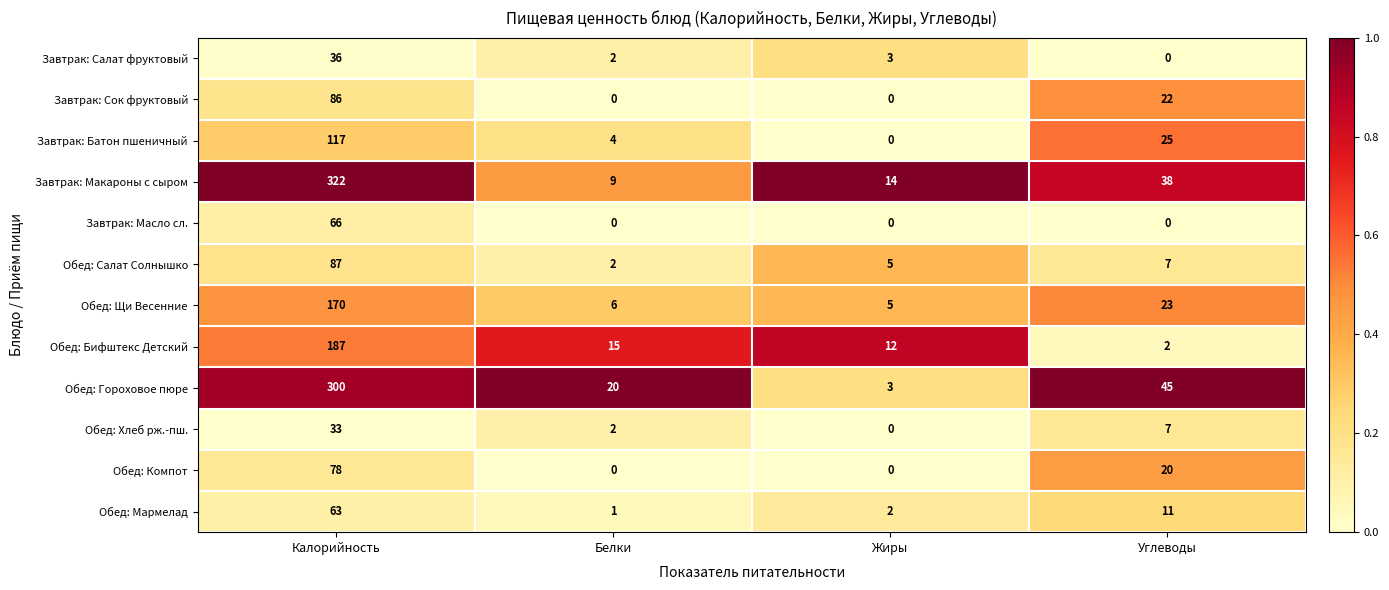

At which label does Обед: Гороховое пюре first exceed 45?

Калорийность